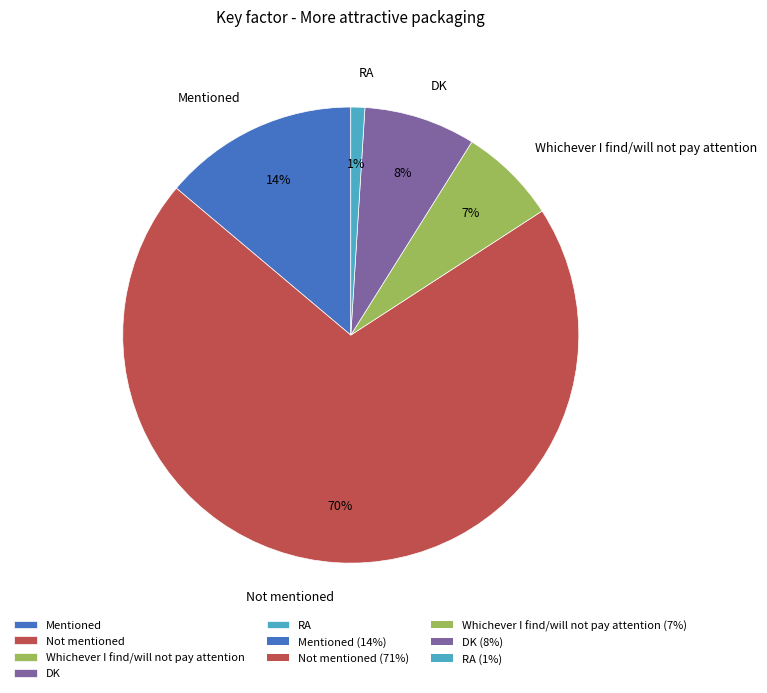

To the nearest percent, what percentage of the pie is DK?

8%